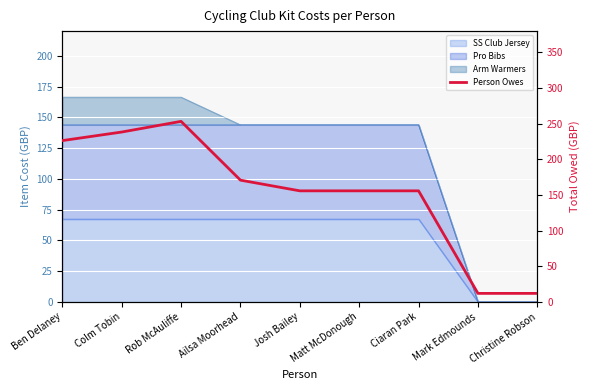

Reading left to right, extract all data points from this chart.

Ben Delaney=226.4	Colm Tobin=238.4	Rob McAuliffe=253.4	Ailsa Moorhead=170.9	Josh Bailey=155.9	Matt McDonough=155.9	Ciaran Park=155.9	Mark Edmounds=12.0	Christine Robson=12.0